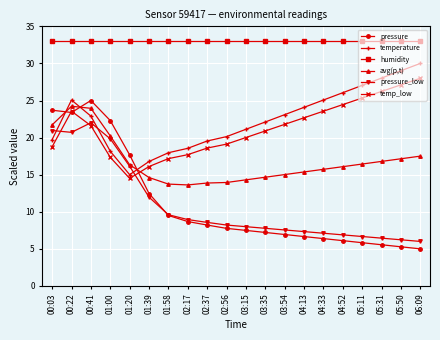

What position from the right is 01:00?

17